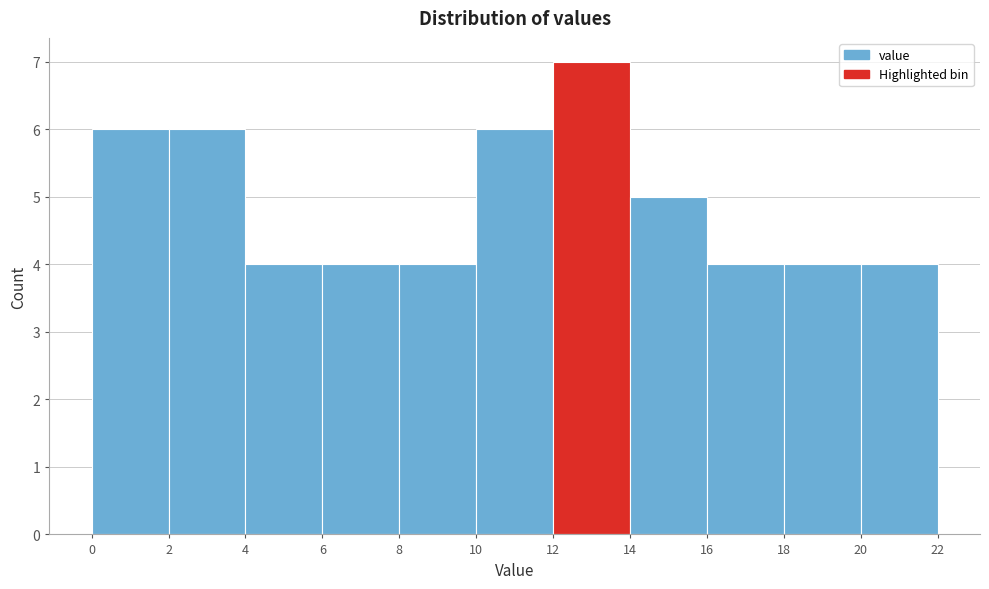

How tall is the bar that spans 10 to 12 on the x-axis? The values are not printed on the chart, so give them approximately, as read against the axis.

6